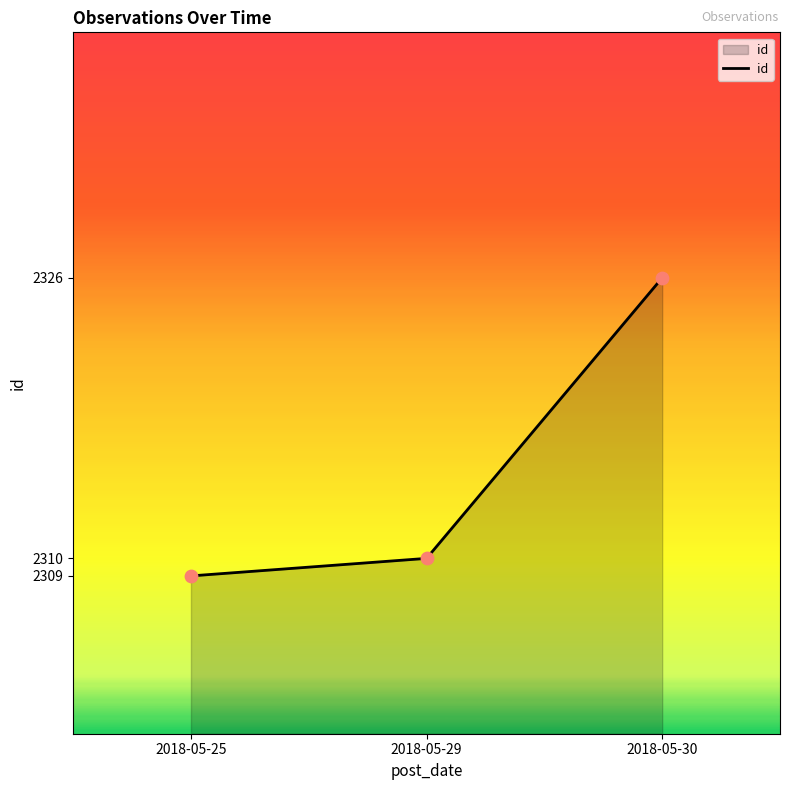

Which has a higher value, 2018-05-30 or 2018-05-25?

2018-05-30